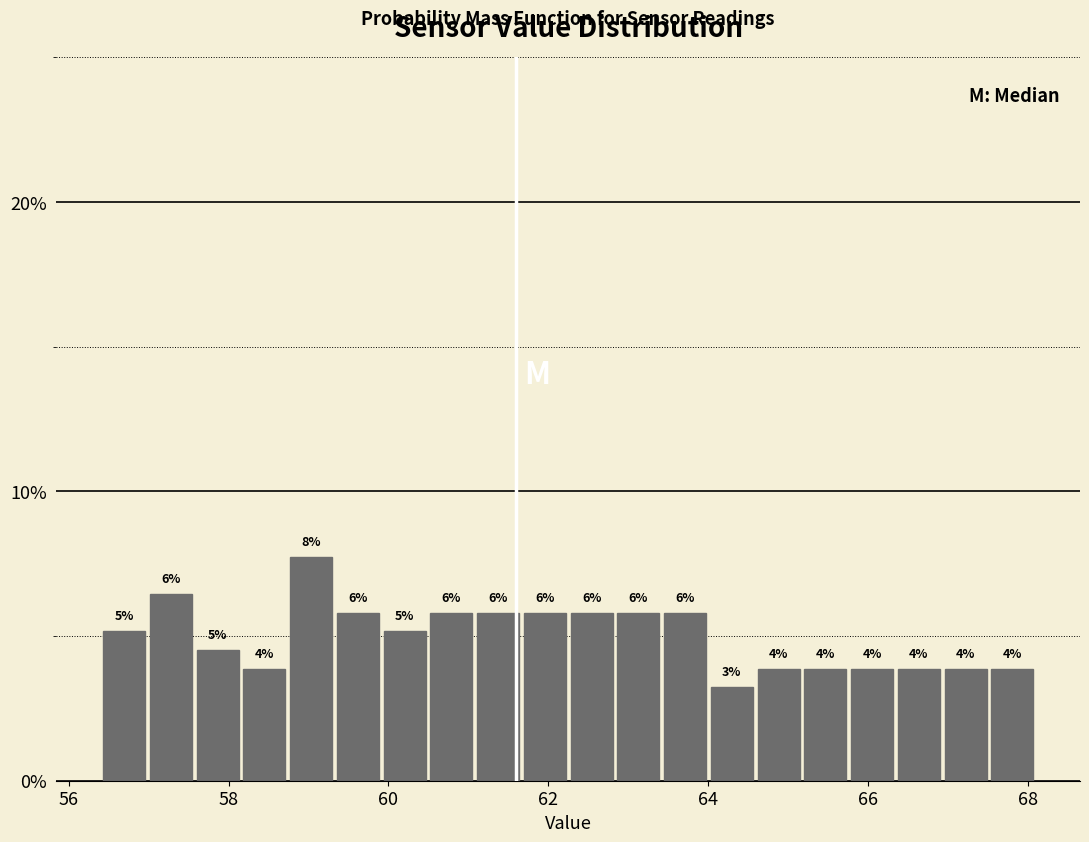

Around what value on the x-axis is the tallest bar? Give the approximate position of its centre, as read against the axis.

59.0